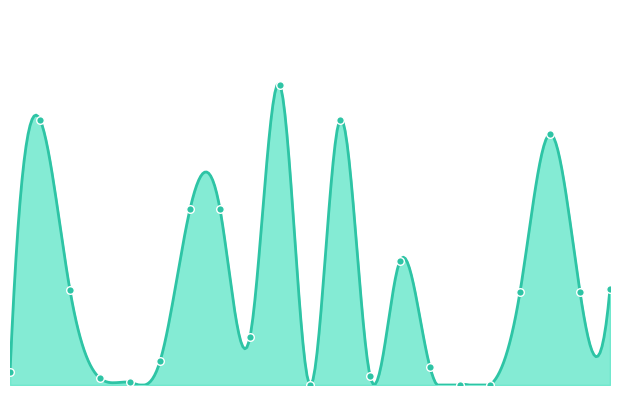

What is the change in value from 350601 to 350577?

-187